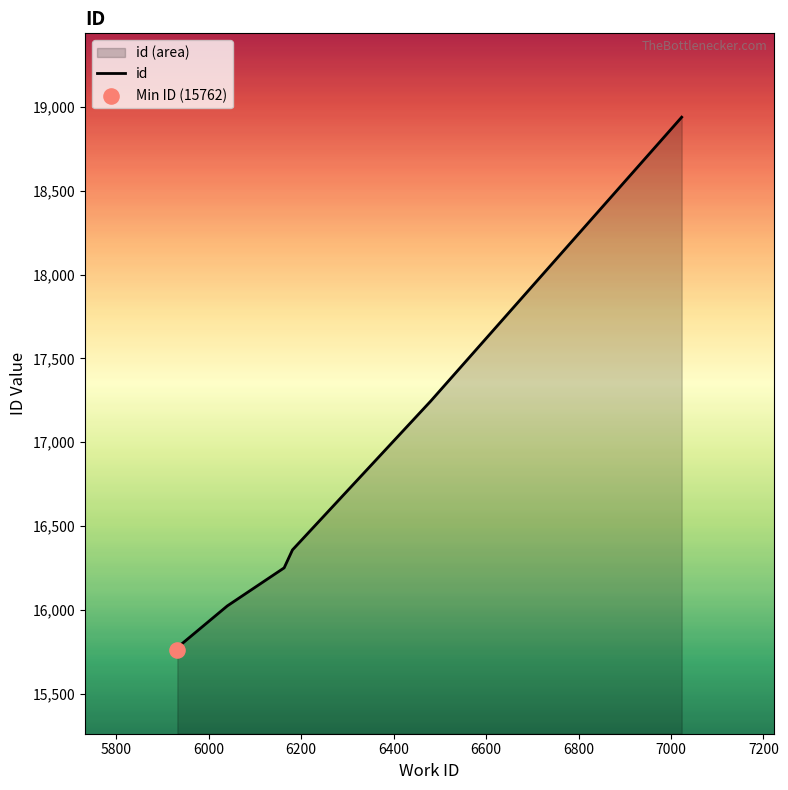

What is the ratio of the value at 6480 to the value at 5932?

1.1